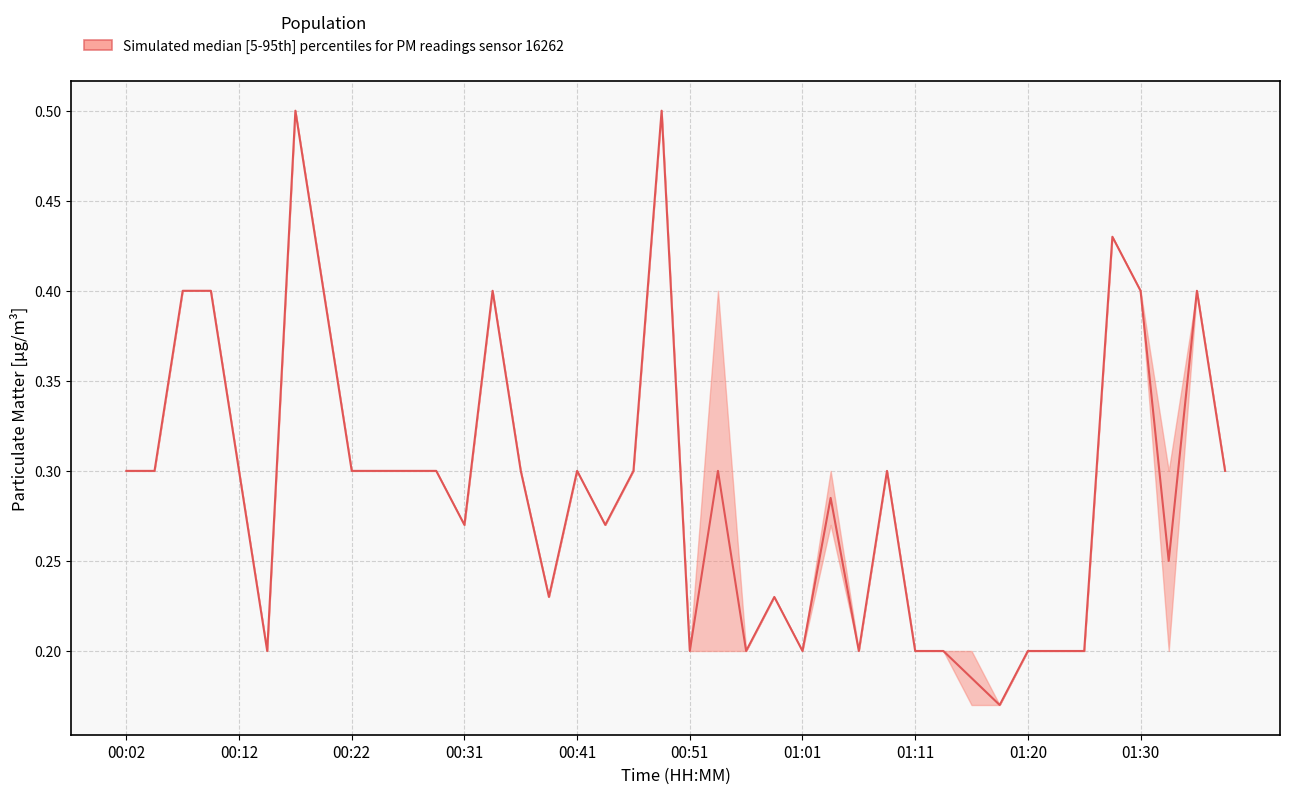

What is the greatest value displayed?

0.5